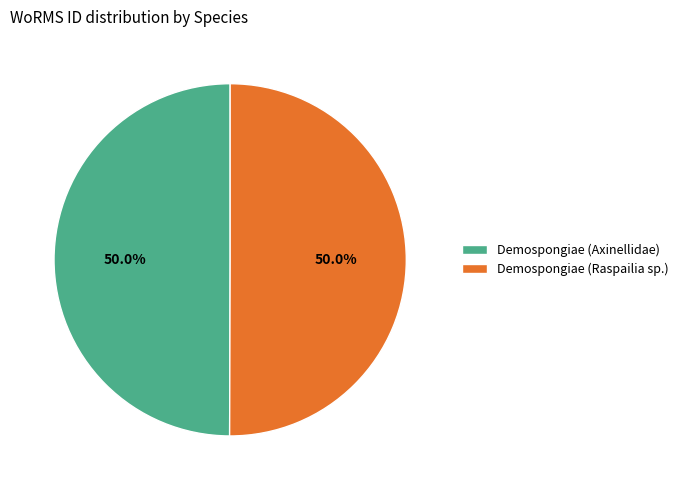

To the nearest percent, what is the average slice percentage?

50%